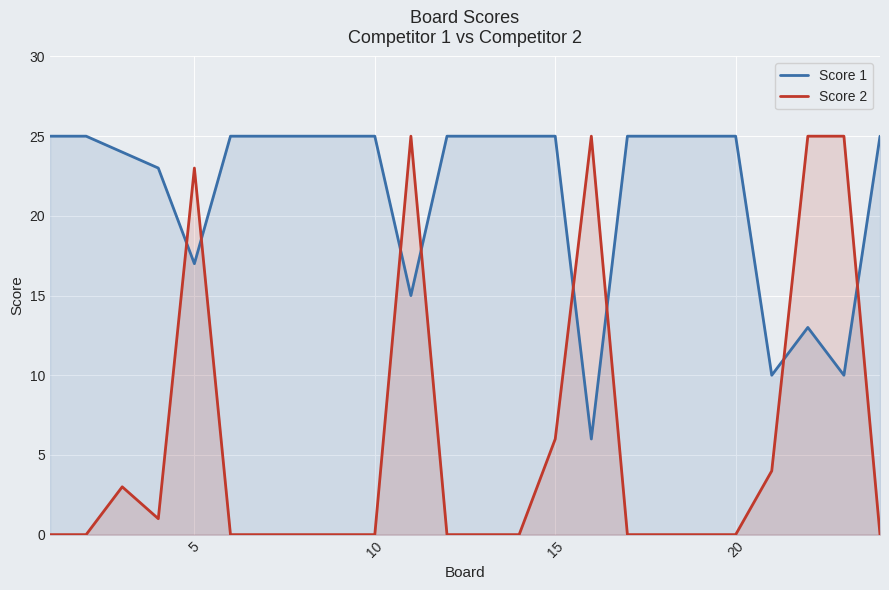

What is the difference between the second highest and minimum values in the Score 1 series?

19